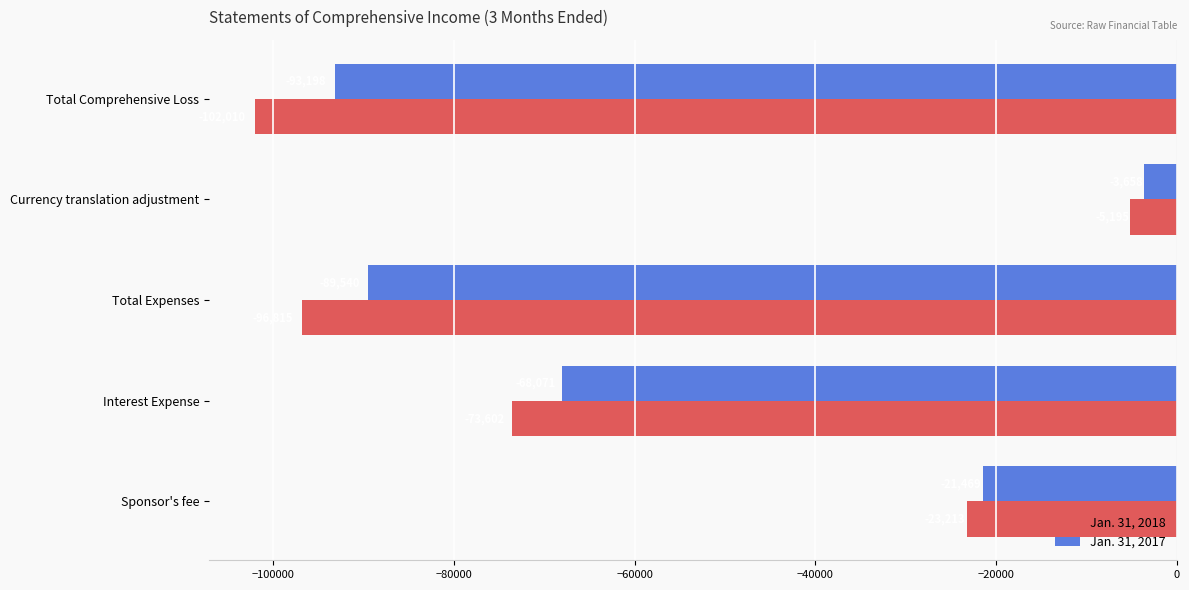

Which series has the widest spread of values?

Jan. 31, 2018